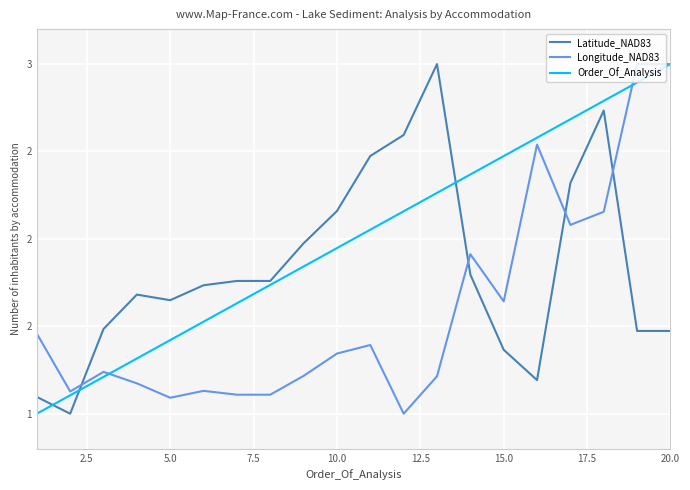

Is this an area chart (filled region under the line)?

No